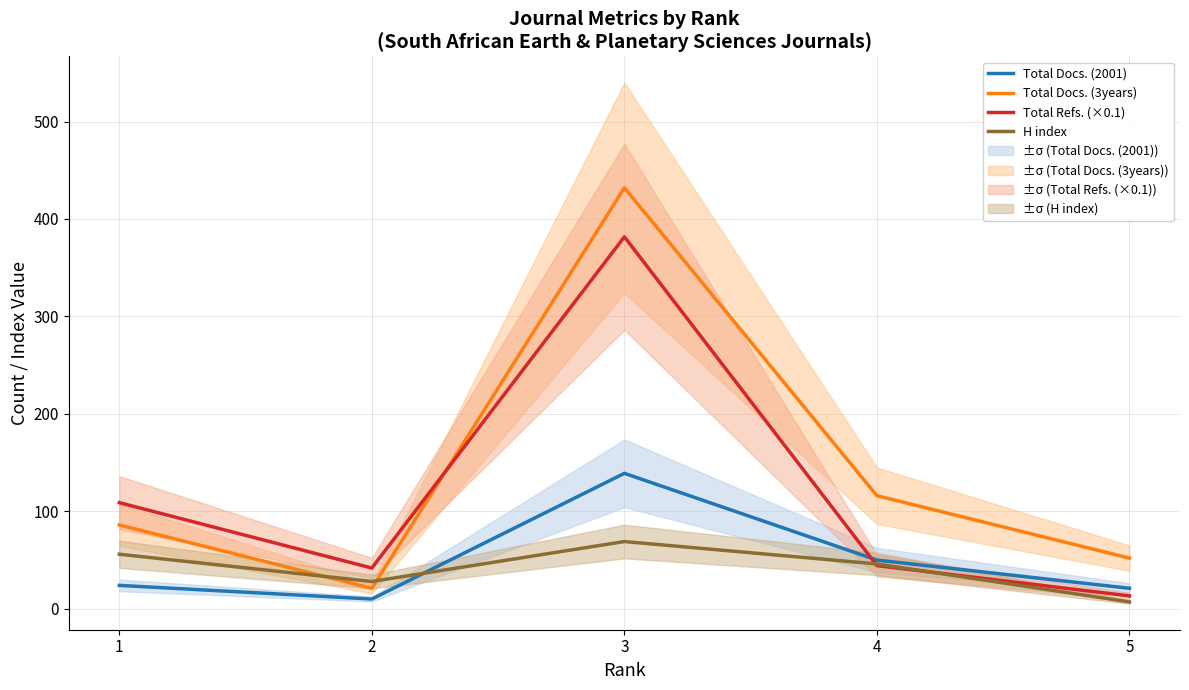

Reading left to right, transcribe all the data shown in this chart.

Total Docs. (2001): 24.0	10.0	139.0	50.0	21.0
Total Docs. (3years): 86.0	21.0	432.0	116.0	52.0
Total Refs. (×0.1): 108.9	41.8	381.7	44.3	13.2
H index: 56.0	28.0	69.0	46.0	7.0